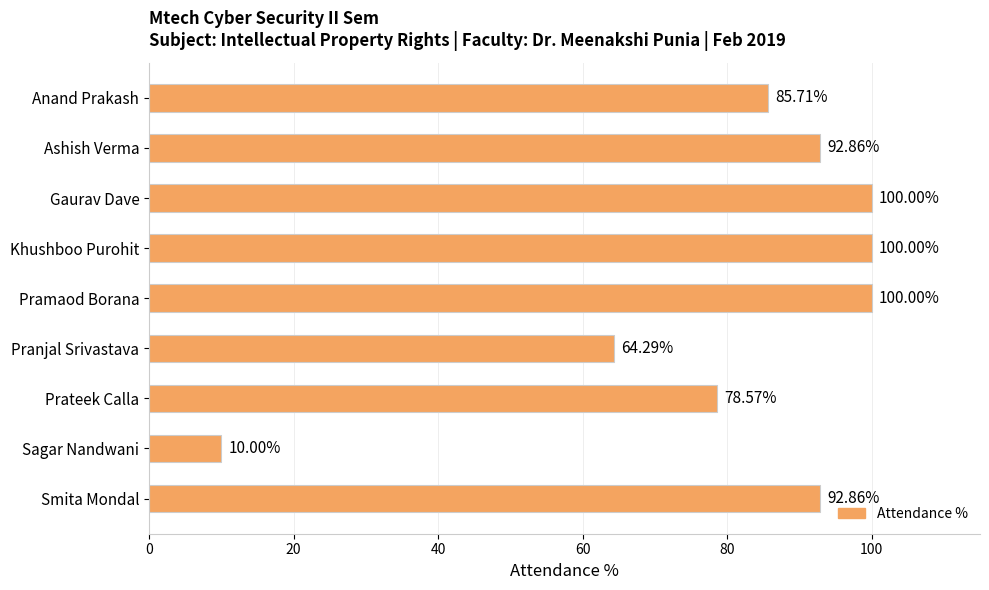

What is the change in value from Pramaod Borana to Pranjal Srivastava?

-35.7